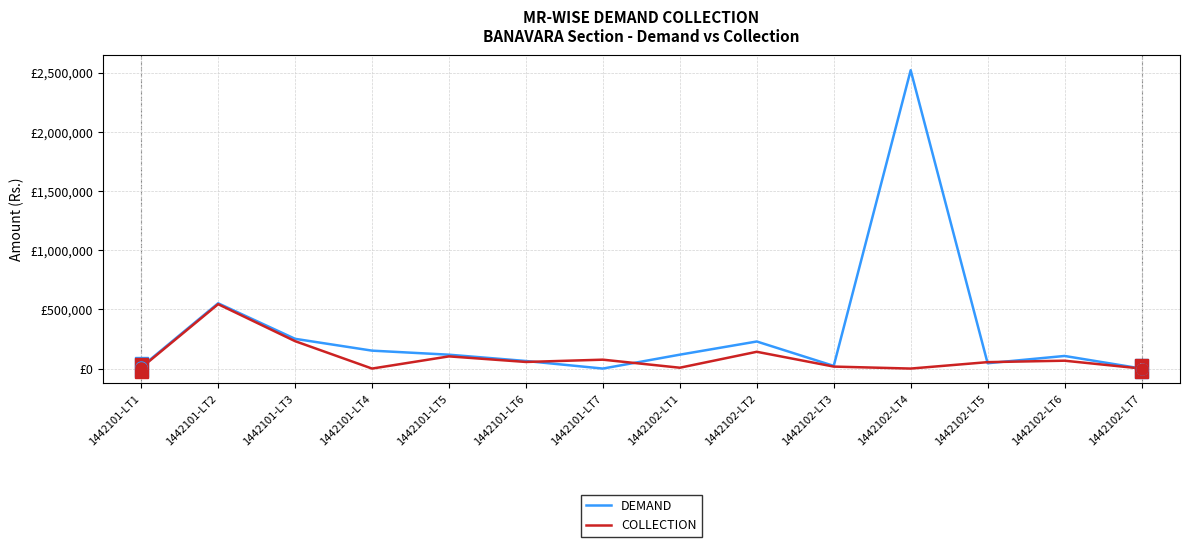

At how many categories does at least one series exceed 1752974?

1